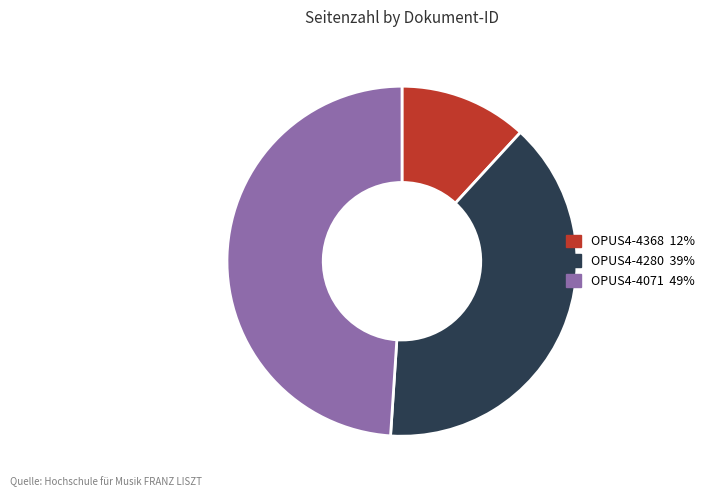

What is the ratio of the value at OPUS4-4280 to the value at OPUS4-4071?

0.8